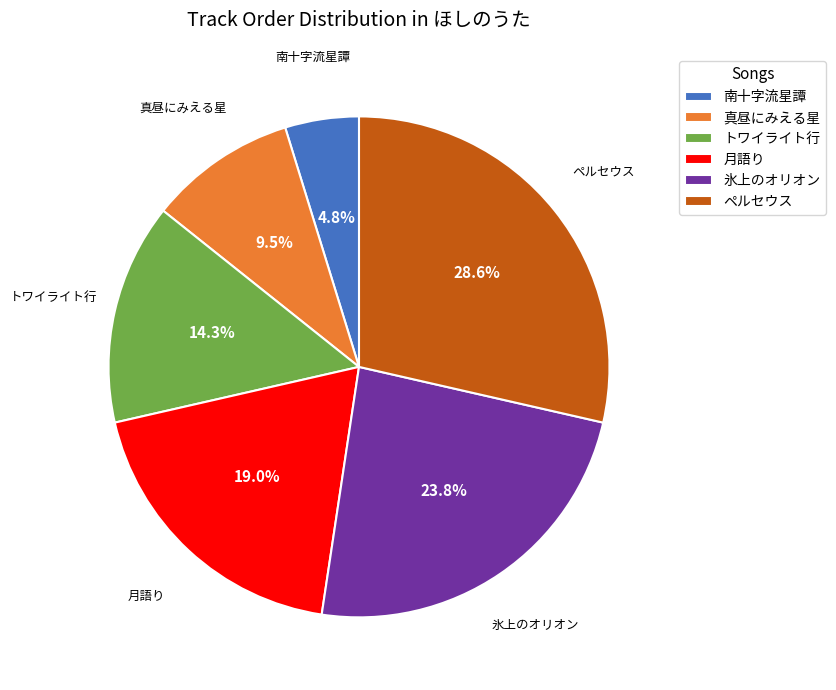

What is the ratio of the value at 真昼にみえる星 to the value at ペルセウス?

0.3